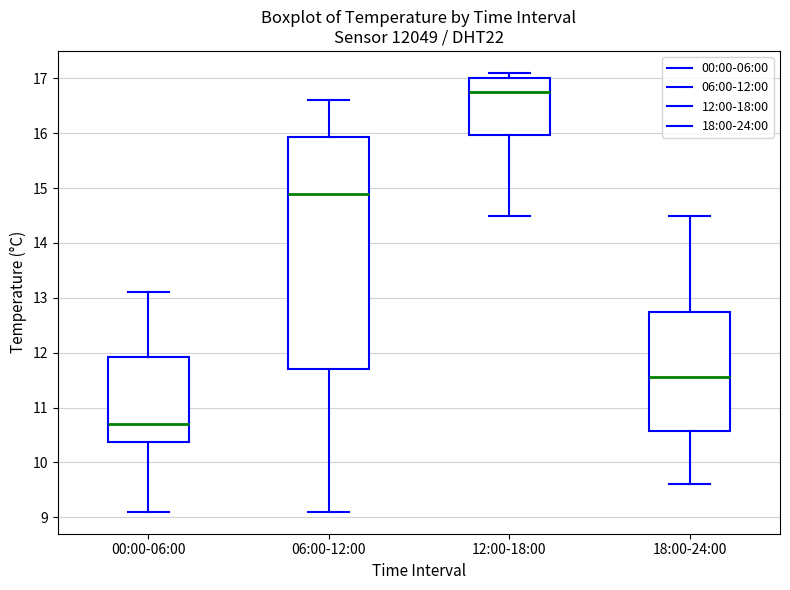

Reading left to right, transcribe this box plot: for each box, give where its median line is, the range the box spans, and where its two whiskers end, as read against the y-axis. The values are not printed on the chart, so give them approximately, as read against the axis.

00:00-06:00: median 10.7, box 10.4 to 11.9, whiskers 9.1 to 13.1
06:00-12:00: median 14.9, box 11.7 to 15.9, whiskers 9.1 to 16.6
12:00-18:00: median 16.8, box 16.0 to 17.0, whiskers 14.5 to 17.1
18:00-24:00: median 11.6, box 10.6 to 12.8, whiskers 9.6 to 14.5